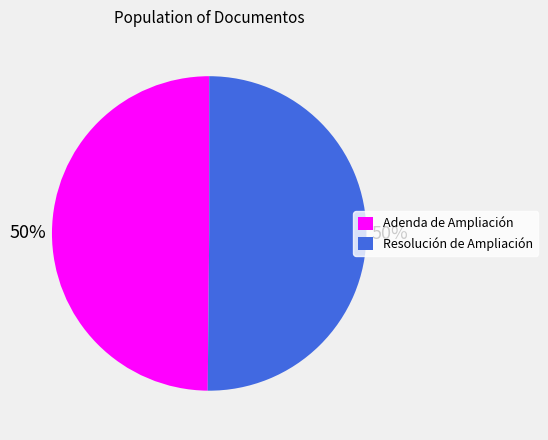

How many slices are in this pie chart?

2